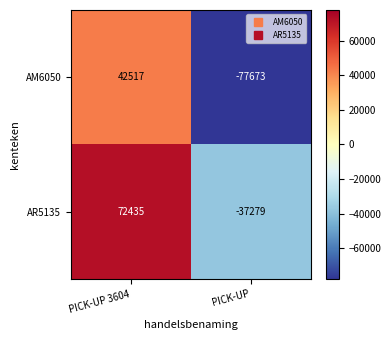

What is the spread (max minus min) of values at PICK-UP?

40394